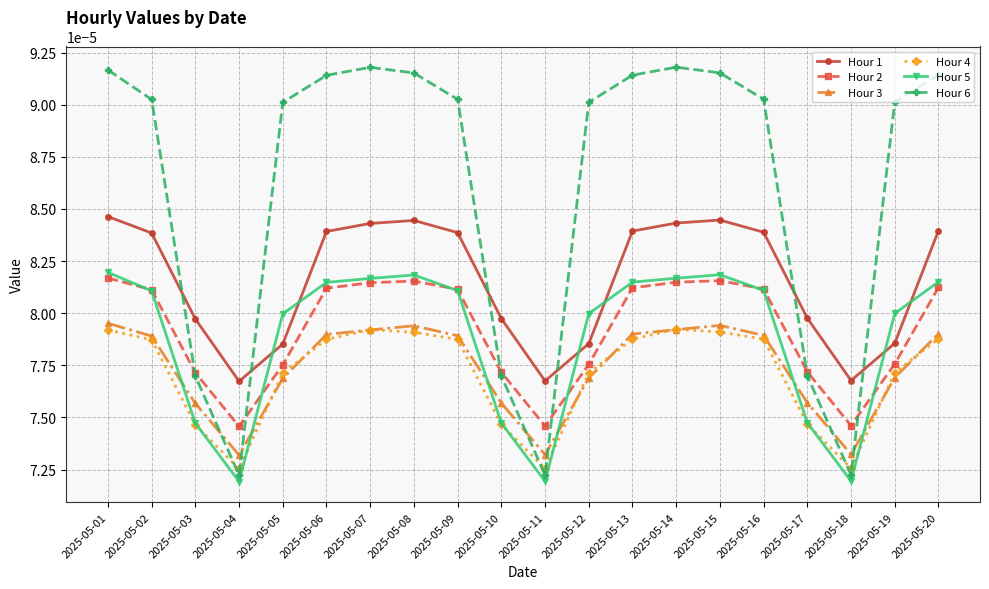

How many distinct data groups are displayed?

6